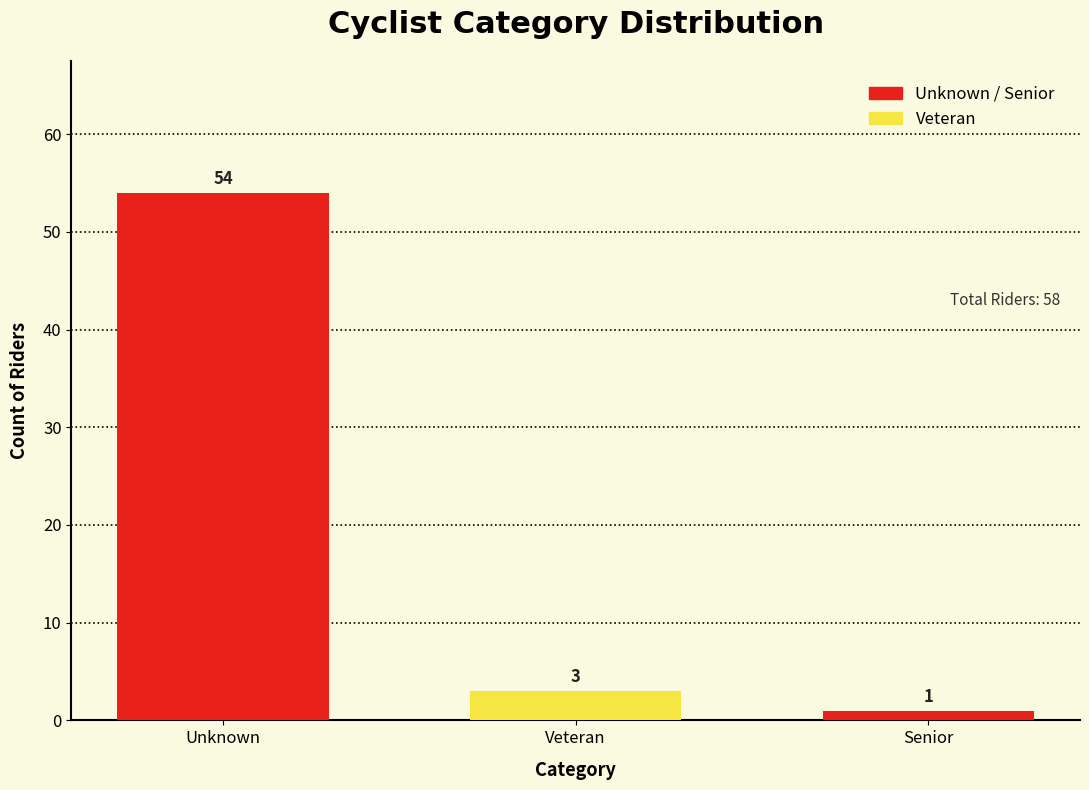

Reading left to right, transcribe all the data shown in this chart.

Unknown=54	Veteran=3	Senior=1